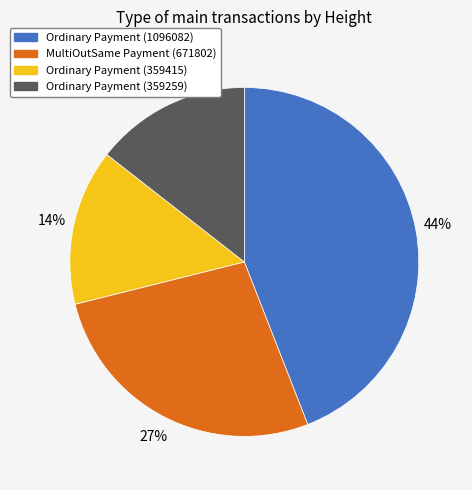

Is there any slice that represents more than half of the pie?

No